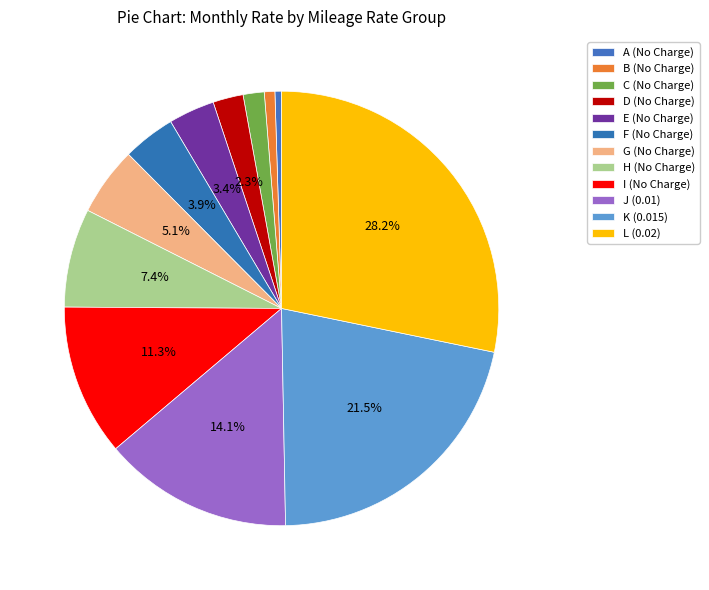

To the nearest percent, what is the average slice percentage?

8%